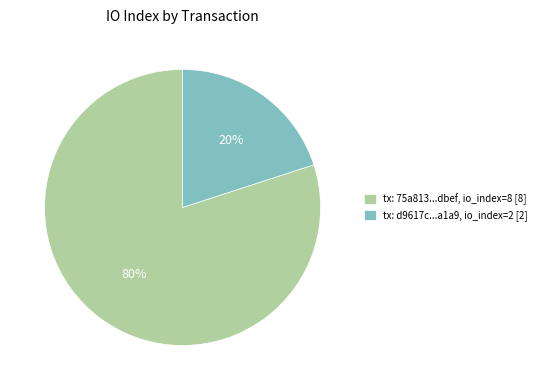

Which category accounts for the majority?

tx: 75a813...dbef, io_index=8 [8]